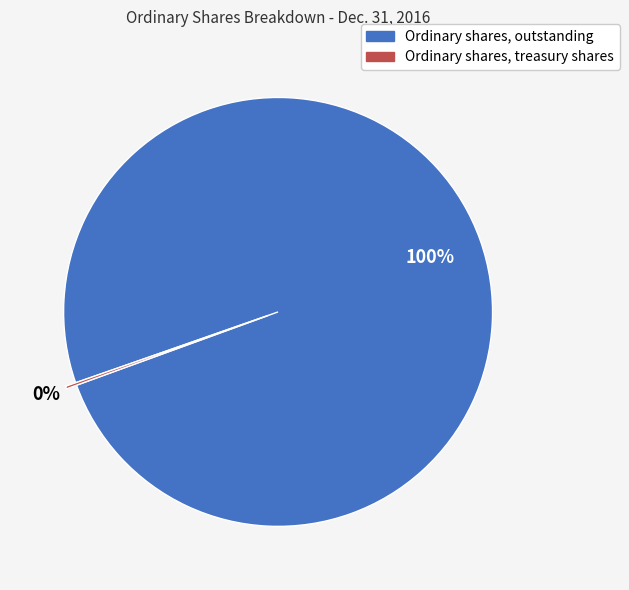

What is the largest slice in the pie chart?

Ordinary shares, outstanding